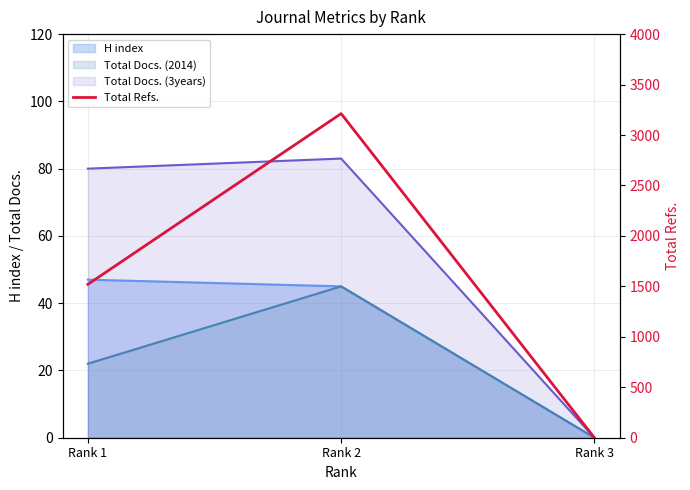

What is the maximum value shown in the chart?

3212